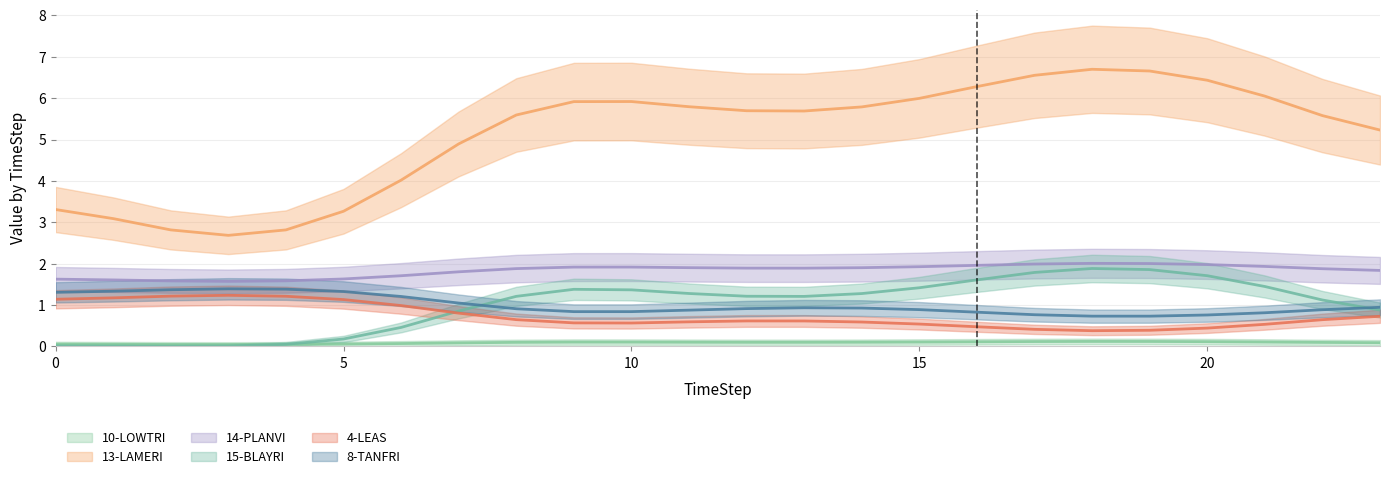

How many interior local peaks does the 4-LEAS series have?

2